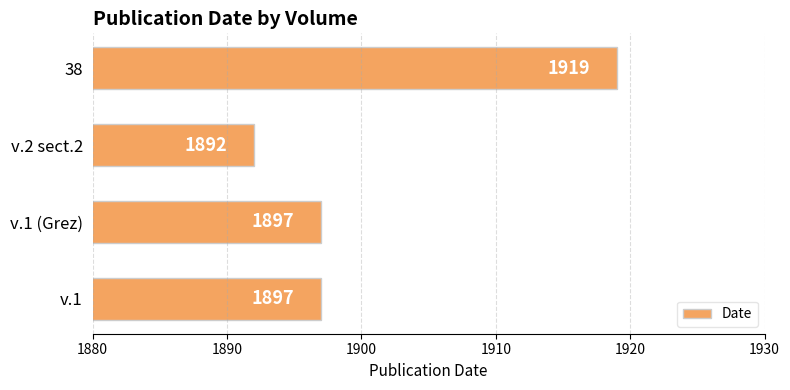

What is the sum of the values at v.2 sect.2 and 38?

3811